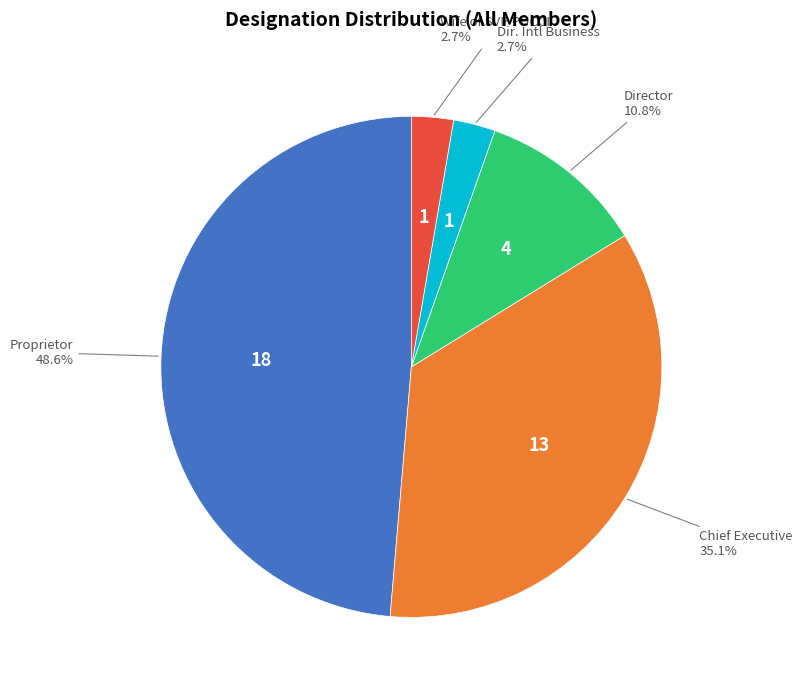

Does any single category account for the majority?

No